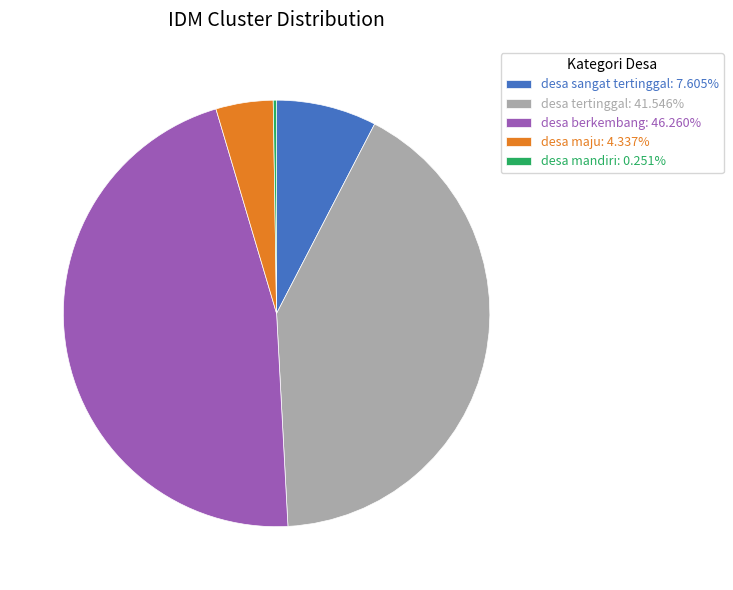

Combined, do desa berkembang: 46.260% and desa sangat tertinggal: 7.605% account for over 50%?

Yes